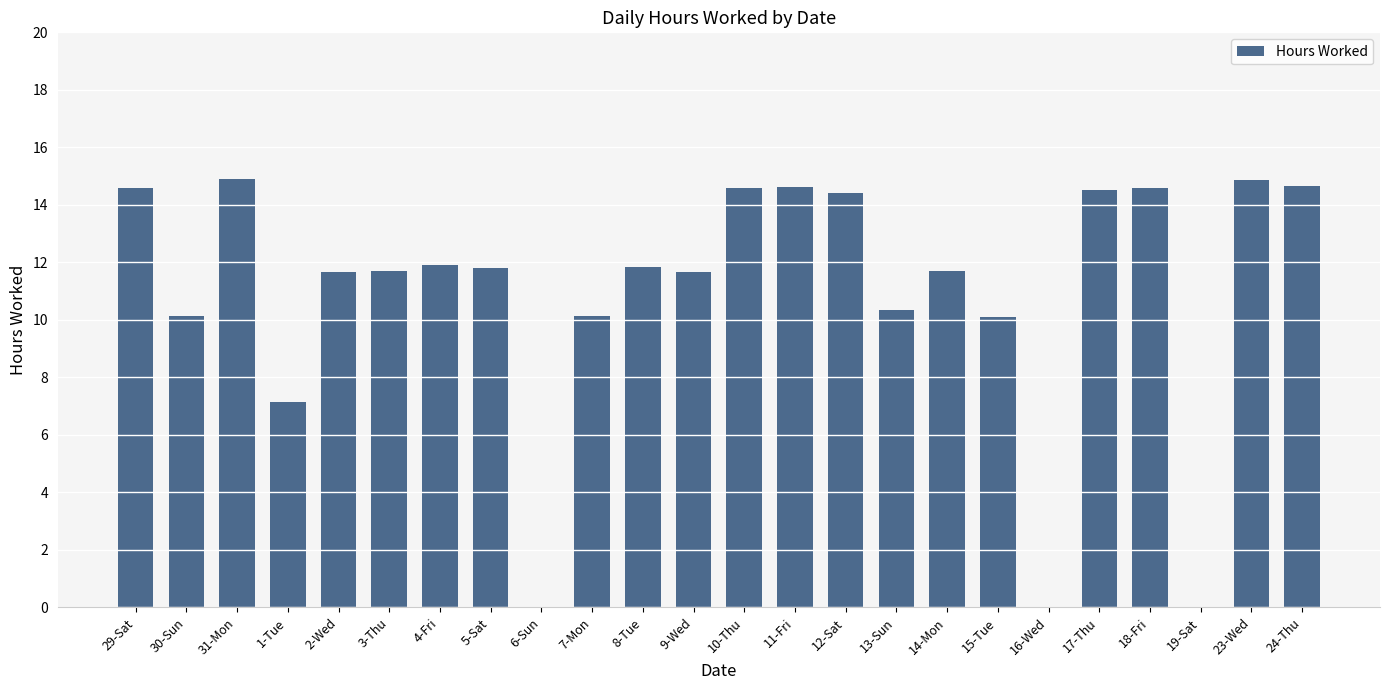

At which label does the data first exceed 11?

29-Sat